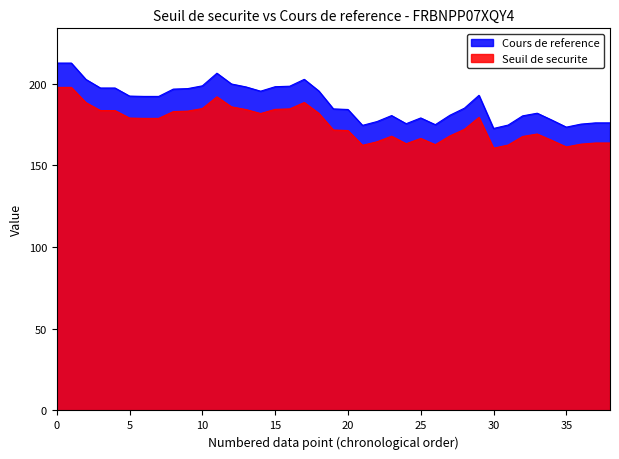

What are all the series names shown in the legend?

Cours de reference, Seuil de securite